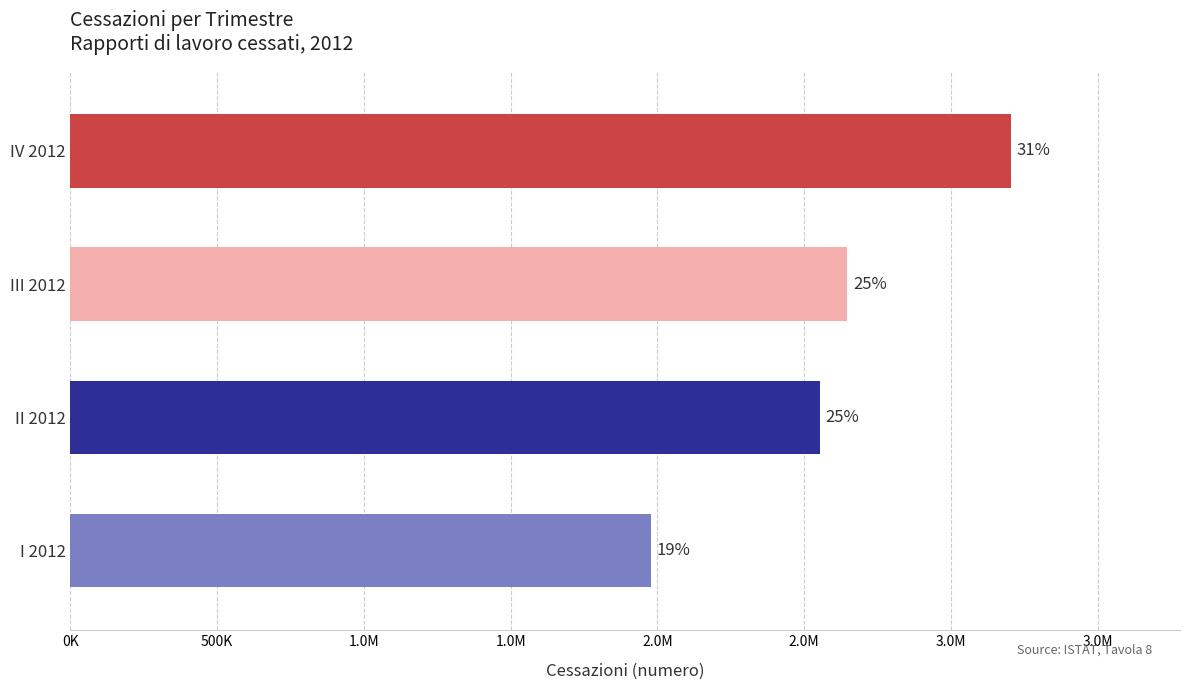

What is the greatest value displayed?

3204227